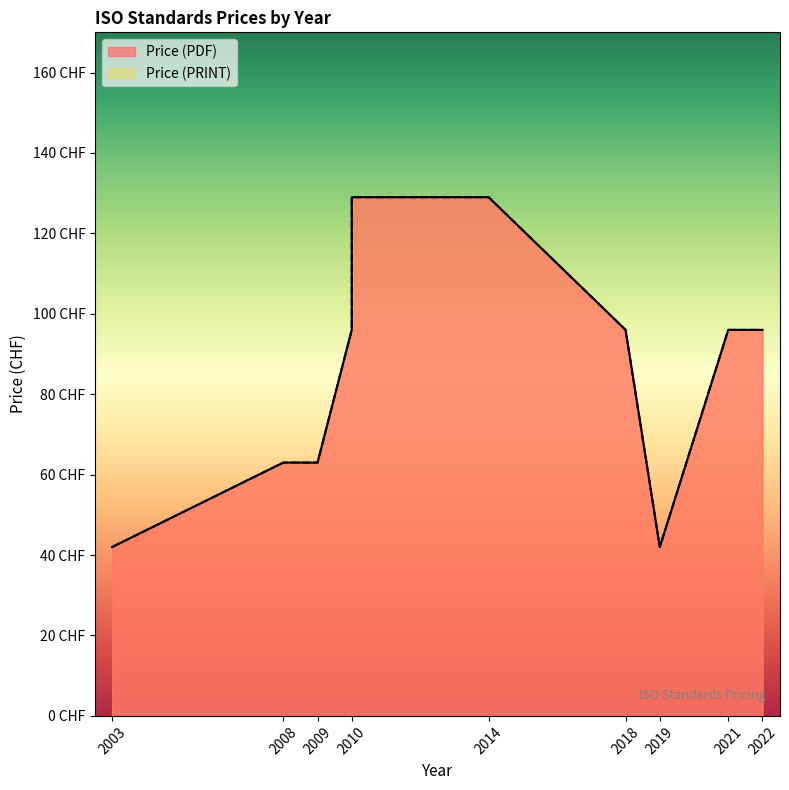

Which category has the lowest value across all series?

2003